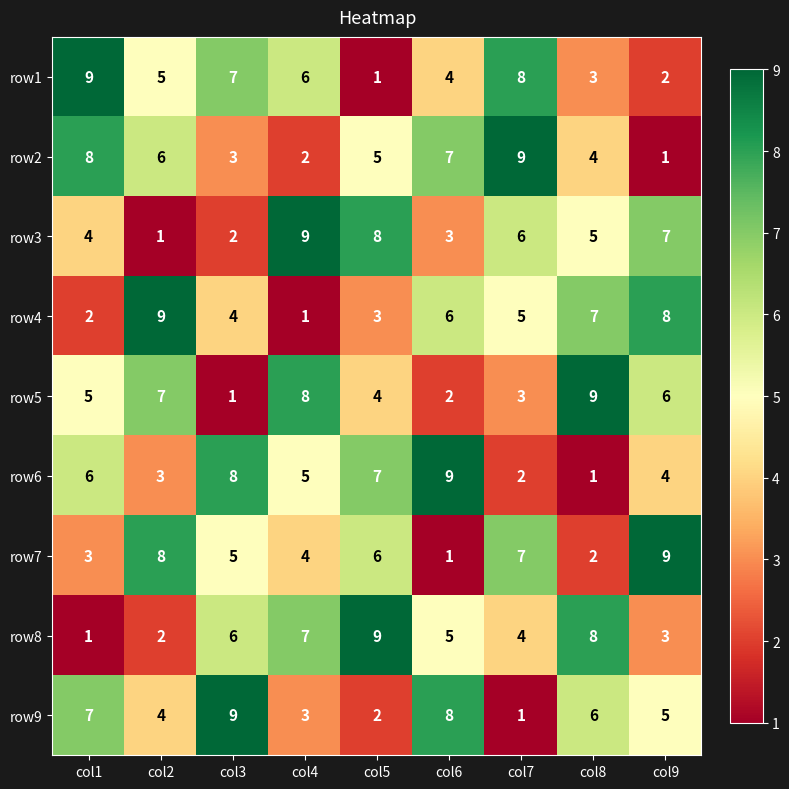

At which label is row1 closest to 5?

col2